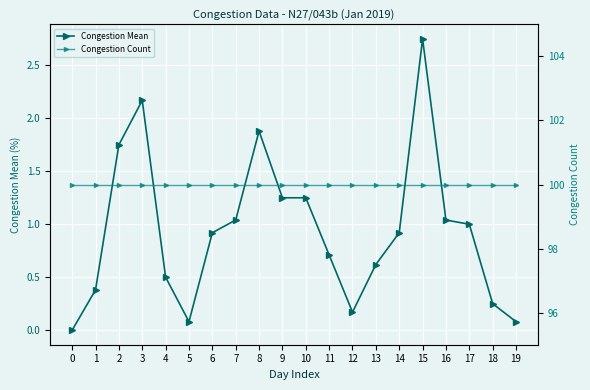

Which series has the largest total across all categories?

Congestion Count